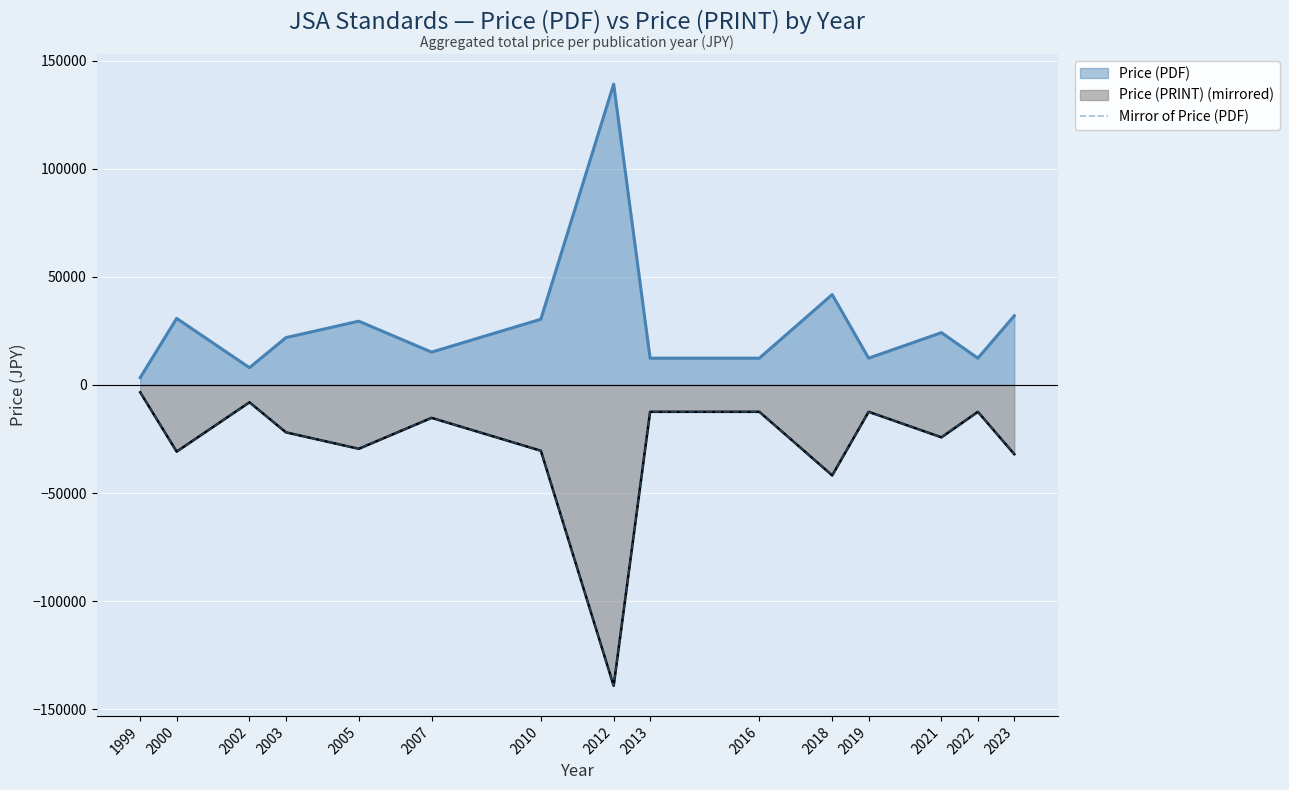

Reading left to right, extract all data points from this chart.

1999=-3400	2000=-30800	2002=-8000	2003=-21900	2005=-29500	2007=-15200	2010=-30400	2012=-139100	2013=-12400	2016=-12400	2018=-41800	2019=-12400	2021=-24200	2022=-12400	2023=-32000